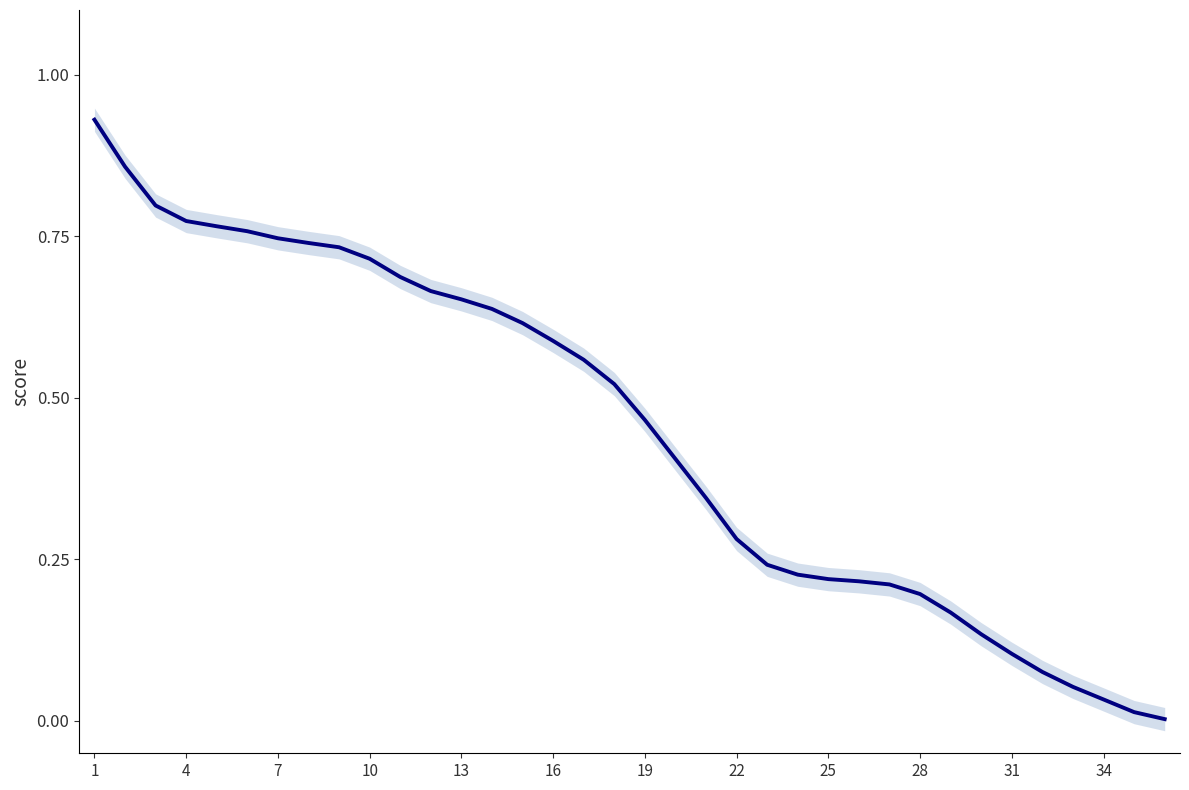

Which has a higher value, 19 or 27?

19